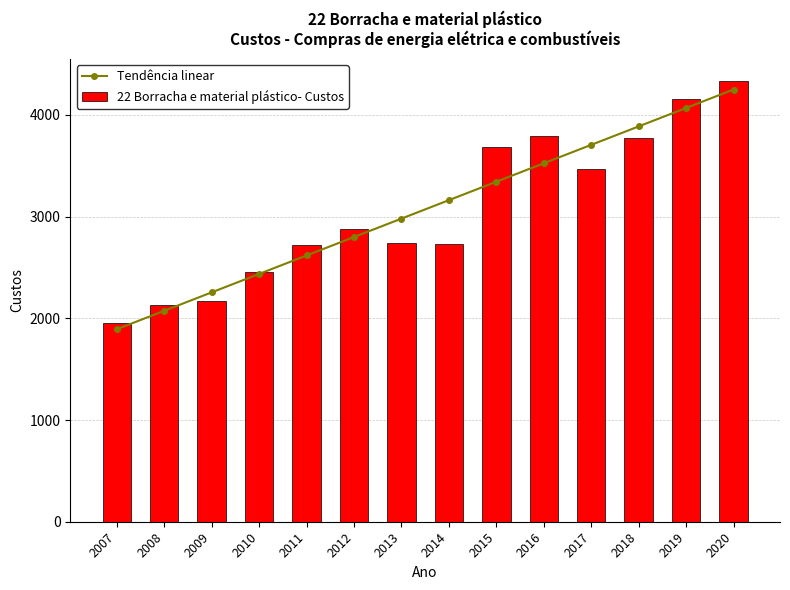

Which category has the highest value across all series?

2020